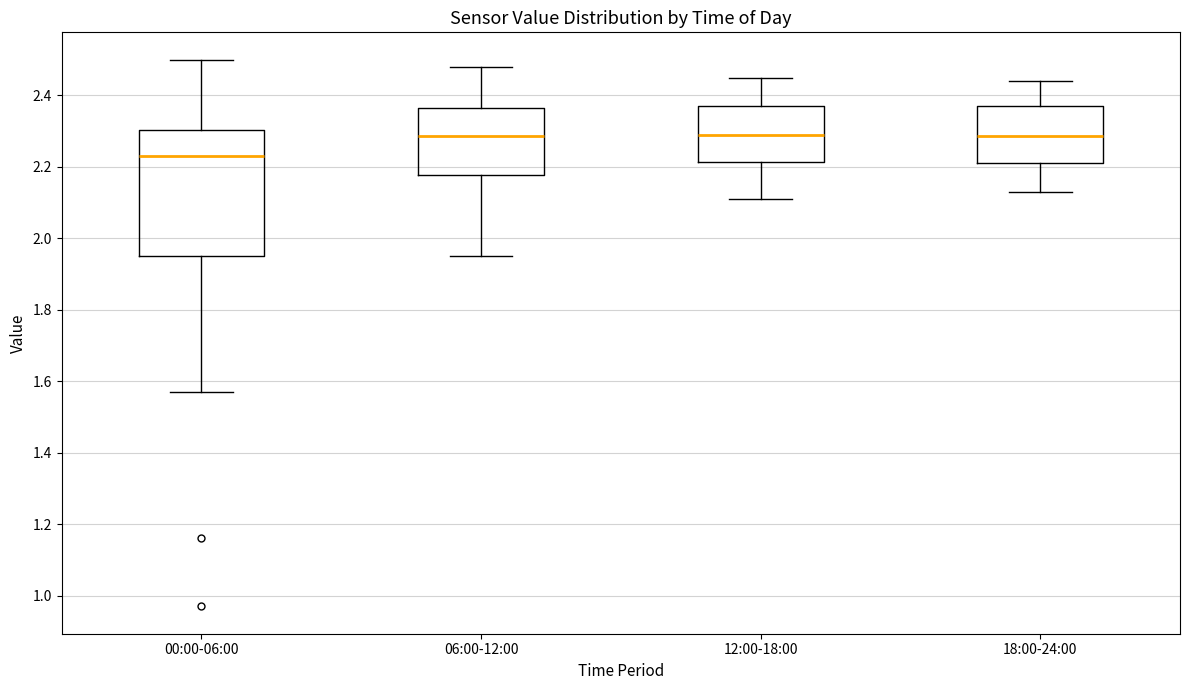

Reading left to right, read every box against the y-axis: the position of its median line, the range the box covers, and the ends of its whiskers. The values are not printed on the chart, so give them approximately, as read against the axis.

00:00-06:00: median 2.24, box 1.96 to 2.30, whiskers 1.58 to 2.50
06:00-12:00: median 2.28, box 2.18 to 2.36, whiskers 1.96 to 2.48
12:00-18:00: median 2.30, box 2.22 to 2.38, whiskers 2.12 to 2.46
18:00-24:00: median 2.28, box 2.22 to 2.38, whiskers 2.14 to 2.44